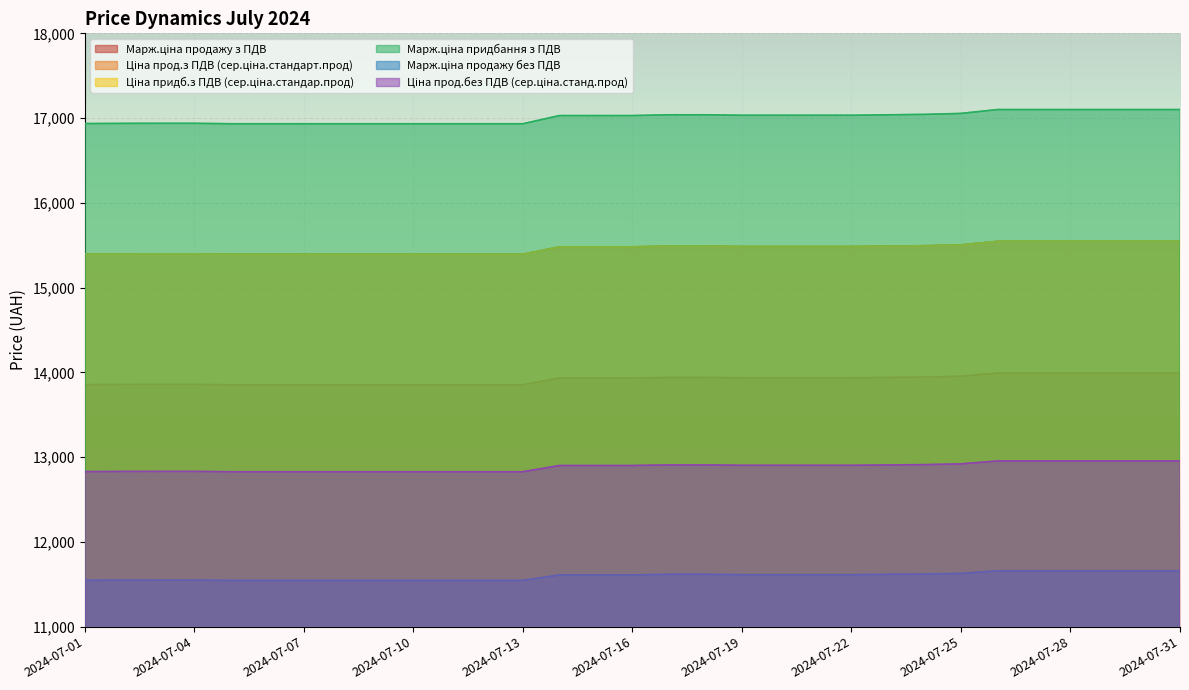

Reading left to right, list all the values displayed in this chart.

Марж.ціна продажу з ПДВ: 2024-07-01=13856.2	2024-07-02=13858.0	2024-07-03=13858.7	2024-07-04=13858.7	2024-07-05=13854.5	2024-07-06=13854.5	2024-07-07=13854.5	2024-07-08=13854.5	2024-07-09=13854.5	2024-07-10=13854.5	2024-07-11=13854.5	2024-07-12=13854.5	2024-07-13=13854.5	2024-07-14=13933.4	2024-07-15=13933.4	2024-07-16=13933.4	2024-07-17=13941.0	2024-07-18=13941.0	2024-07-19=13936.4	2024-07-20=13936.4	2024-07-21=13936.4	2024-07-22=13936.4	2024-07-23=13940.8	2024-07-24=13945.0	2024-07-25=13954.2	2024-07-26=13991.5	2024-07-27=13991.5	2024-07-28=13991.5	2024-07-29=13991.5	2024-07-30=13991.5	2024-07-31=13991.5
Ціна прод.з ПДВ (сер.ціна.стандарт.прод): 2024-07-01=15395.8	2024-07-02=15397.7	2024-07-03=15398.5	2024-07-04=15398.6	2024-07-05=15393.9	2024-07-06=15393.9	2024-07-07=15393.9	2024-07-08=15393.9	2024-07-09=15393.9	2024-07-10=15393.9	2024-07-11=15393.9	2024-07-12=15393.9	2024-07-13=15393.9	2024-07-14=15481.6	2024-07-15=15481.6	2024-07-16=15481.6	2024-07-17=15490.0	2024-07-18=15490.0	2024-07-19=15484.9	2024-07-20=15484.9	2024-07-21=15484.9	2024-07-22=15484.9	2024-07-23=15489.8	2024-07-24=15494.4	2024-07-25=15504.7	2024-07-26=15546.1	2024-07-27=15546.1	2024-07-28=15546.1	2024-07-29=15546.1	2024-07-30=15546.1	2024-07-31=15546.1
Ціна придб.з ПДВ (сер.ціна.стандар.прод): 2024-07-01=15395.8	2024-07-02=15397.7	2024-07-03=15398.5	2024-07-04=15398.6	2024-07-05=15393.9	2024-07-06=15393.9	2024-07-07=15393.9	2024-07-08=15393.9	2024-07-09=15393.9	2024-07-10=15393.9	2024-07-11=15393.9	2024-07-12=15393.9	2024-07-13=15393.9	2024-07-14=15481.6	2024-07-15=15481.6	2024-07-16=15481.6	2024-07-17=15490.0	2024-07-18=15490.0	2024-07-19=15484.9	2024-07-20=15484.9	2024-07-21=15484.9	2024-07-22=15484.9	2024-07-23=15489.8	2024-07-24=15494.4	2024-07-25=15504.7	2024-07-26=15546.1	2024-07-27=15546.1	2024-07-28=15546.1	2024-07-29=15546.1	2024-07-30=15546.1	2024-07-31=15546.1
Марж.ціна придбання з ПДВ: 2024-07-01=16935.4	2024-07-02=16937.5	2024-07-03=16938.4	2024-07-04=16938.4	2024-07-05=16933.3	2024-07-06=16933.3	2024-07-07=16933.3	2024-07-08=16933.3	2024-07-09=16933.3	2024-07-10=16933.3	2024-07-11=16933.3	2024-07-12=16933.3	2024-07-13=16933.3	2024-07-14=17029.7	2024-07-15=17029.7	2024-07-16=17029.7	2024-07-17=17039.0	2024-07-18=17039.0	2024-07-19=17033.3	2024-07-20=17033.3	2024-07-21=17033.3	2024-07-22=17033.3	2024-07-23=17038.8	2024-07-24=17043.9	2024-07-25=17055.2	2024-07-26=17100.7	2024-07-27=17100.7	2024-07-28=17100.7	2024-07-29=17100.7	2024-07-30=17100.7	2024-07-31=17100.7
Марж.ціна продажу без ПДВ: 2024-07-01=11546.8	2024-07-02=11548.3	2024-07-03=11548.9	2024-07-04=11548.9	2024-07-05=11545.4	2024-07-06=11545.4	2024-07-07=11545.4	2024-07-08=11545.4	2024-07-09=11545.4	2024-07-10=11545.4	2024-07-11=11545.4	2024-07-12=11545.4	2024-07-13=11545.4	2024-07-14=11611.2	2024-07-15=11611.2	2024-07-16=11611.2	2024-07-17=11617.5	2024-07-18=11617.5	2024-07-19=11613.6	2024-07-20=11613.6	2024-07-21=11613.6	2024-07-22=11613.6	2024-07-23=11617.4	2024-07-24=11620.8	2024-07-25=11628.5	2024-07-26=11659.6	2024-07-27=11659.6	2024-07-28=11659.6	2024-07-29=11659.6	2024-07-30=11659.6	2024-07-31=11659.6
Ціна прод.без ПДВ (сер.ціна.станд.прод): 2024-07-01=12829.8	2024-07-02=12831.5	2024-07-03=12832.1	2024-07-04=12832.1	2024-07-05=12828.3	2024-07-06=12828.3	2024-07-07=12828.3	2024-07-08=12828.3	2024-07-09=12828.3	2024-07-10=12828.3	2024-07-11=12828.3	2024-07-12=12828.3	2024-07-13=12828.3	2024-07-14=12901.3	2024-07-15=12901.3	2024-07-16=12901.3	2024-07-17=12908.4	2024-07-18=12908.4	2024-07-19=12904.0	2024-07-20=12904.0	2024-07-21=12904.0	2024-07-22=12904.0	2024-07-23=12908.2	2024-07-24=12912.0	2024-07-25=12920.6	2024-07-26=12955.1	2024-07-27=12955.1	2024-07-28=12955.1	2024-07-29=12955.1	2024-07-30=12955.1	2024-07-31=12955.1